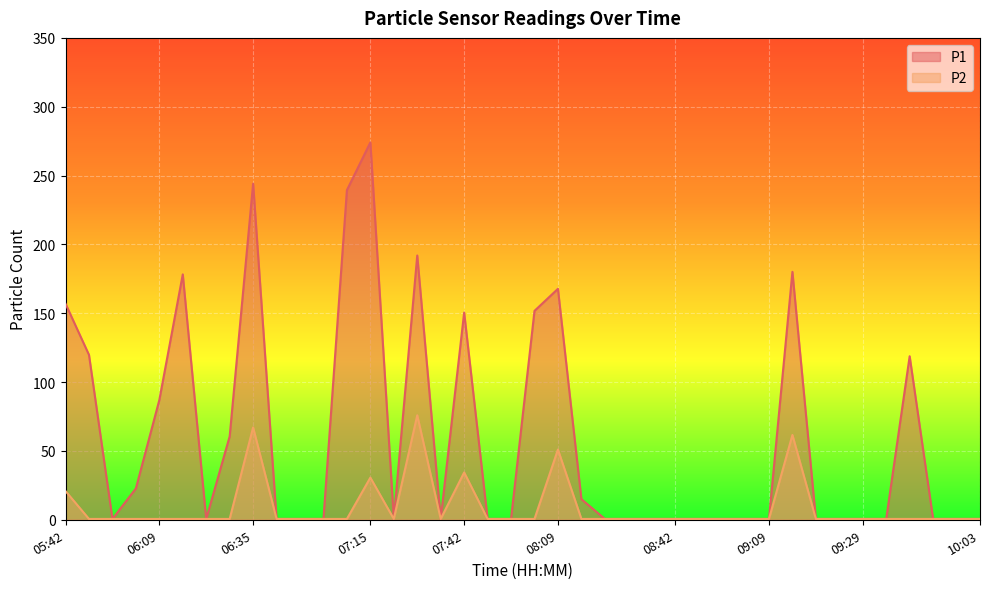

Reading right to left, what are all the values shown in this chart?

P1: 0.6	0.6	0.6	118.8	0.6	0.6	0.6	0.6	180.1	0.6	0.6	0.6	0.6	0.6	0.6	0.6	0.6	15.0	167.8	151.7	0.6	0.6	150.5	0.6	191.9	0.6	274.1	239.4	0.6	0.6	0.6	244.1	60.5	0.6	178.2	87.0	22.7	0.6	119.8	156.9
P2: 0.6	0.6	0.6	0.6	0.6	0.6	0.6	0.6	61.6	0.6	0.6	0.6	0.6	0.6	0.6	0.6	0.6	0.6	51.0	0.6	0.6	0.6	34.4	0.6	75.9	0.6	30.6	0.6	0.6	0.6	0.6	67.1	0.6	0.6	0.6	0.6	0.6	0.6	0.6	20.8